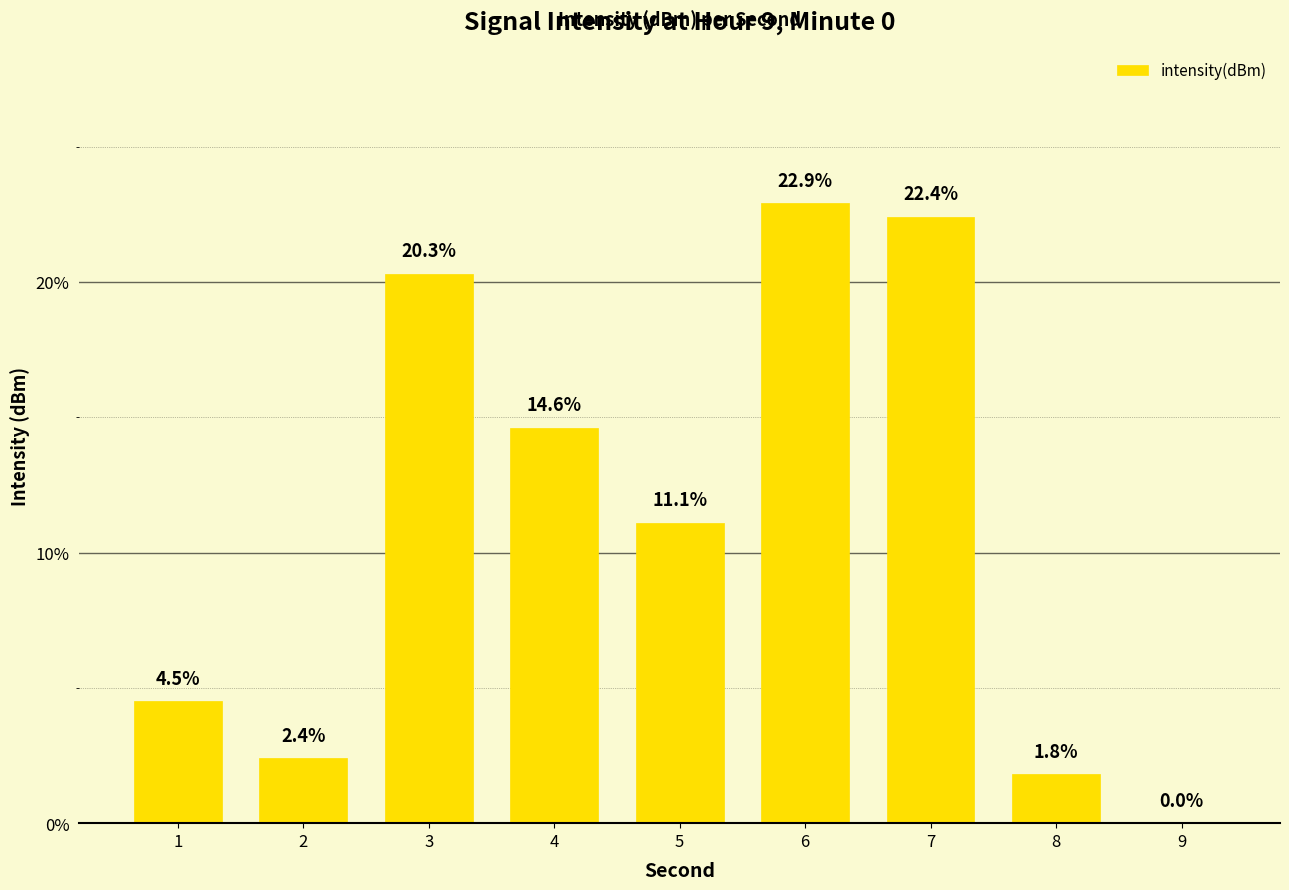

What is the maximum value shown in the chart?

22.9